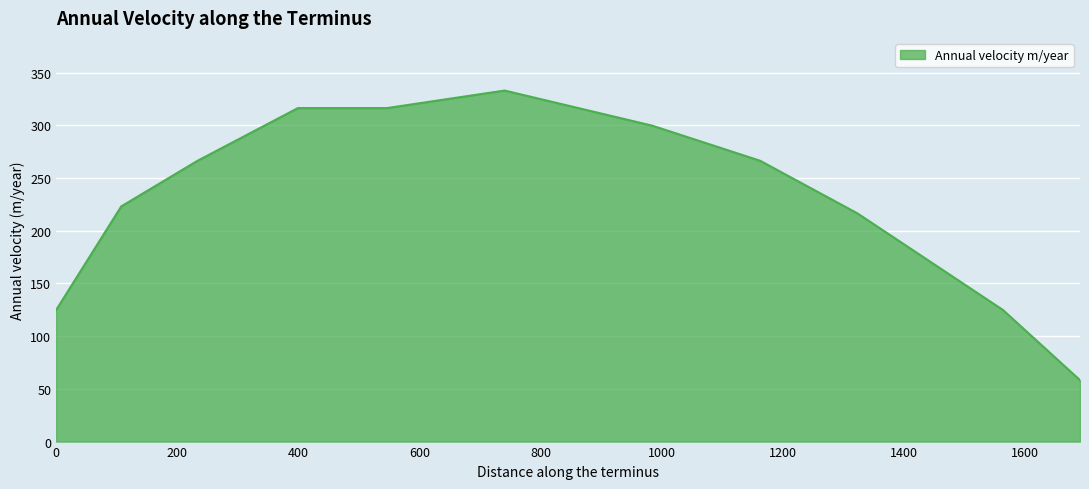

What is the difference between the maximum and second lowest values?

208.1